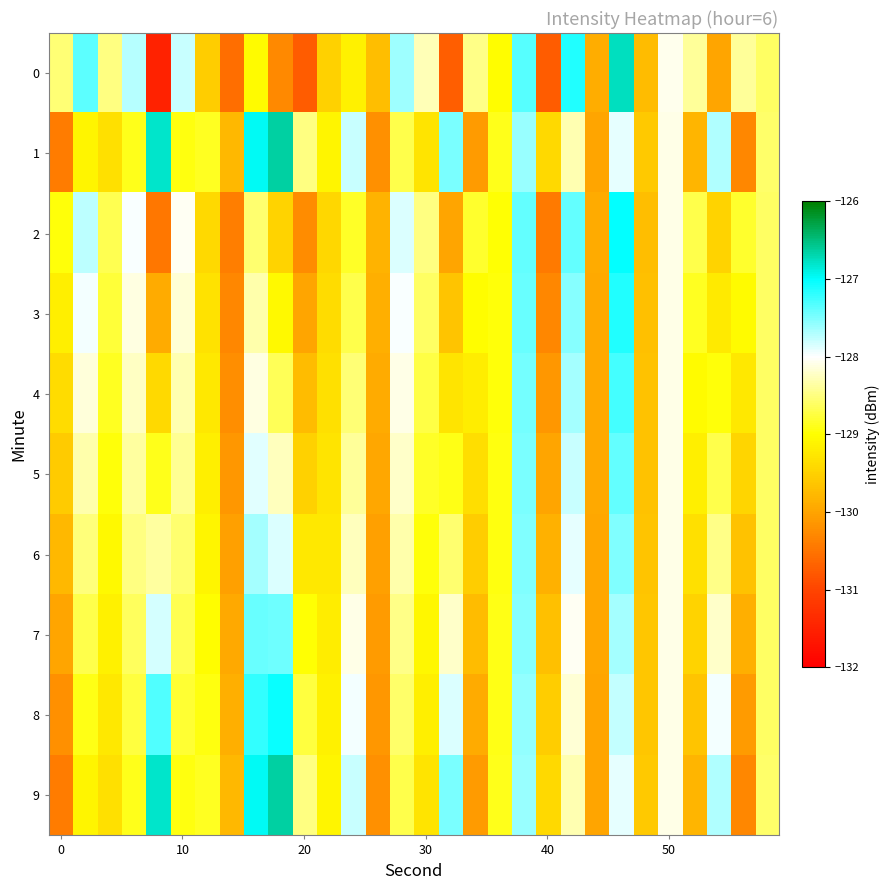

How many categories are shown in the chart?

30